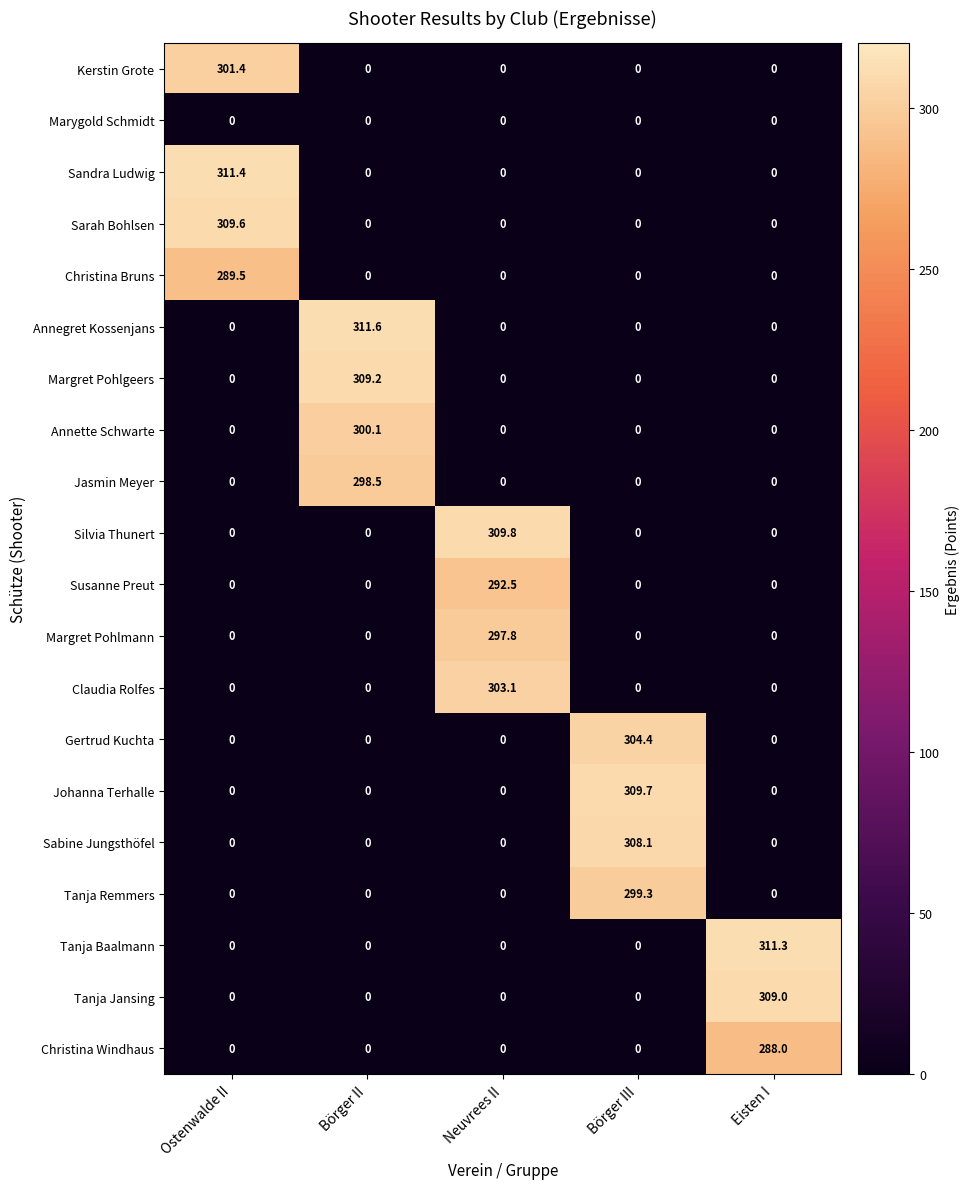

Which series has the largest total across all categories?

Annegret Kossenjans